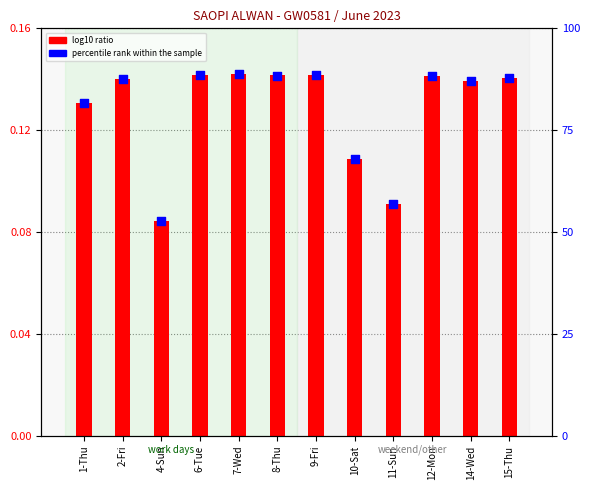

Which series contains the lowest Y value?

log10 ratio